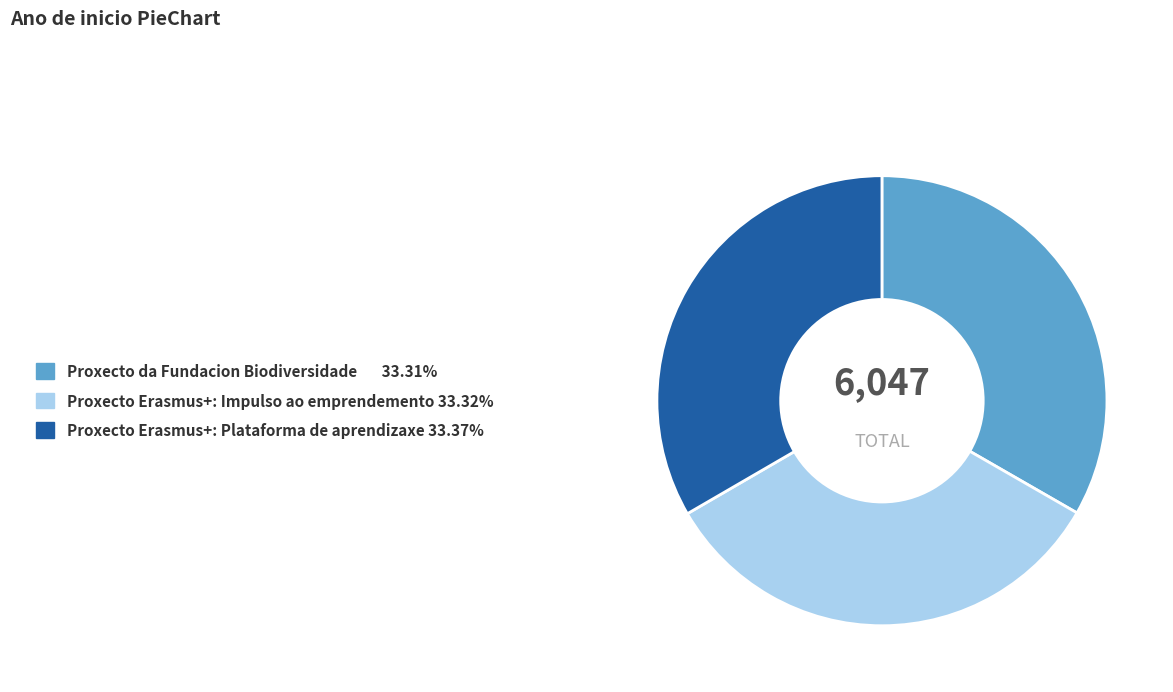

Combined, do Proxecto da Fundacion Biodiversidade and Proxecto Erasmus+: Impulso ao emprendemento account for over 50%?

Yes